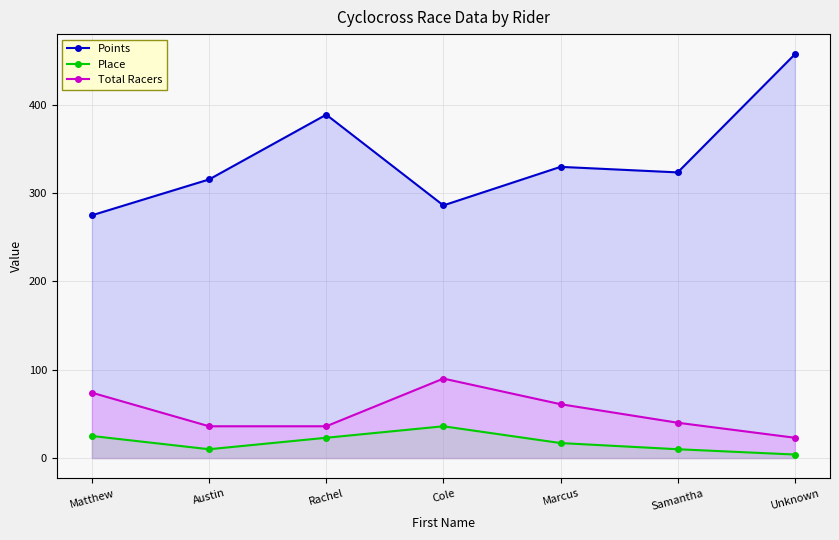

What is the sum of the Points values at Cole and Marcus?

615.9